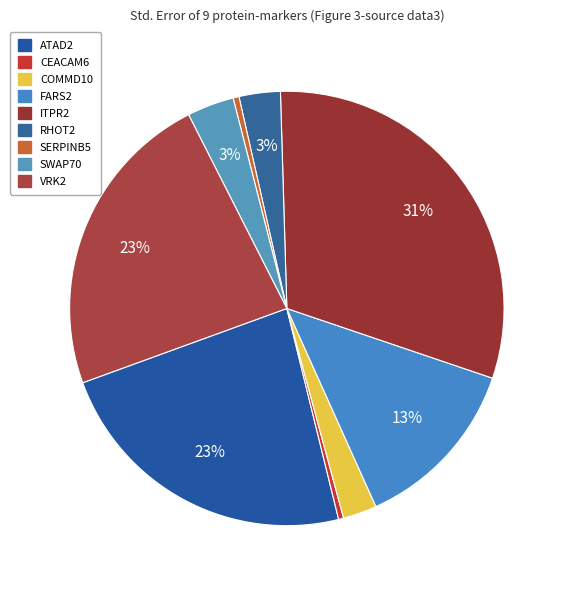

Approximately how many times larger is the value at RHOT2 compared to VRK2?

0.1